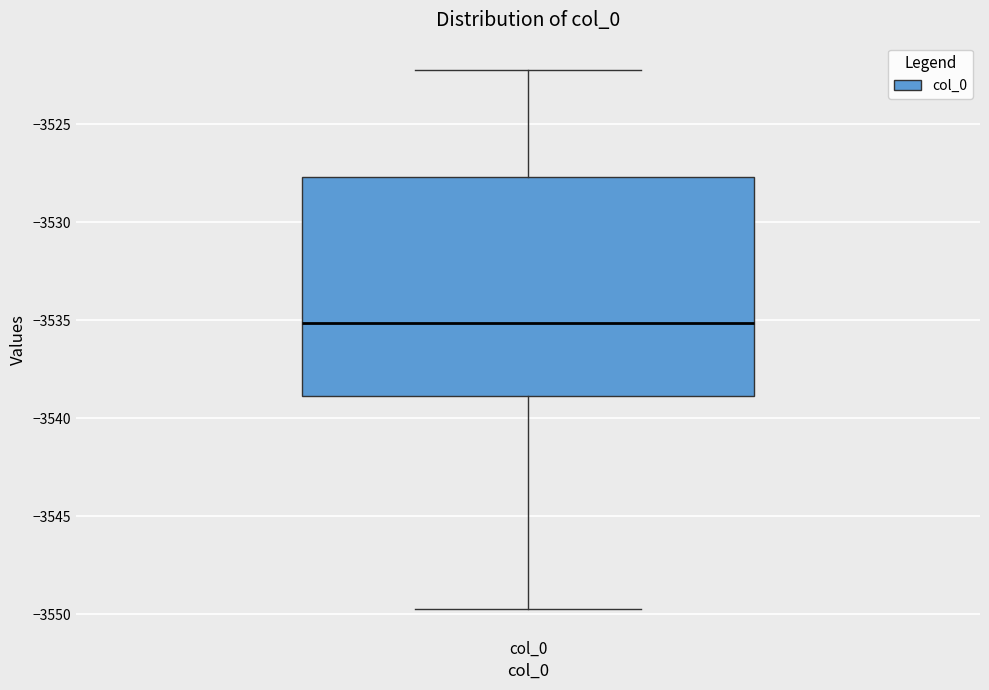

Where does the lower whisker of the box for col_0 end on the y-axis? The values are not printed on the chart, so give them approximately, as read against the axis.

-3549.5